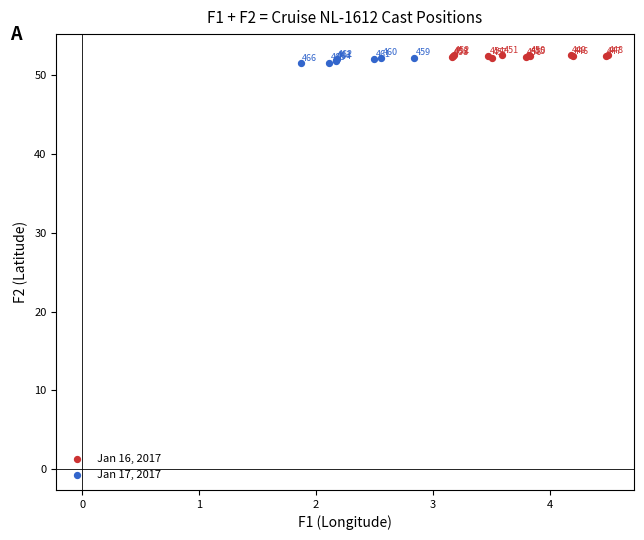

Which series contains the lowest Y value?

Jan 17, 2017